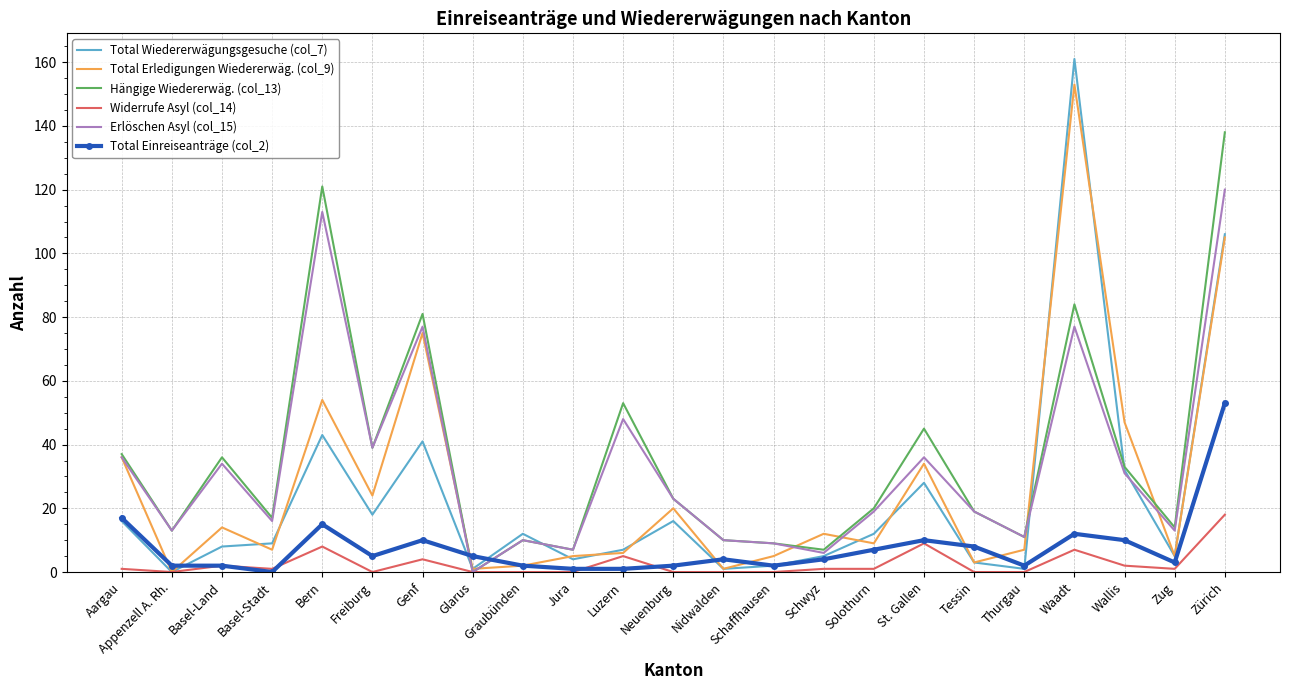

Which category has the lowest value in the Erlöschen Asyl (col_15) series?

Glarus